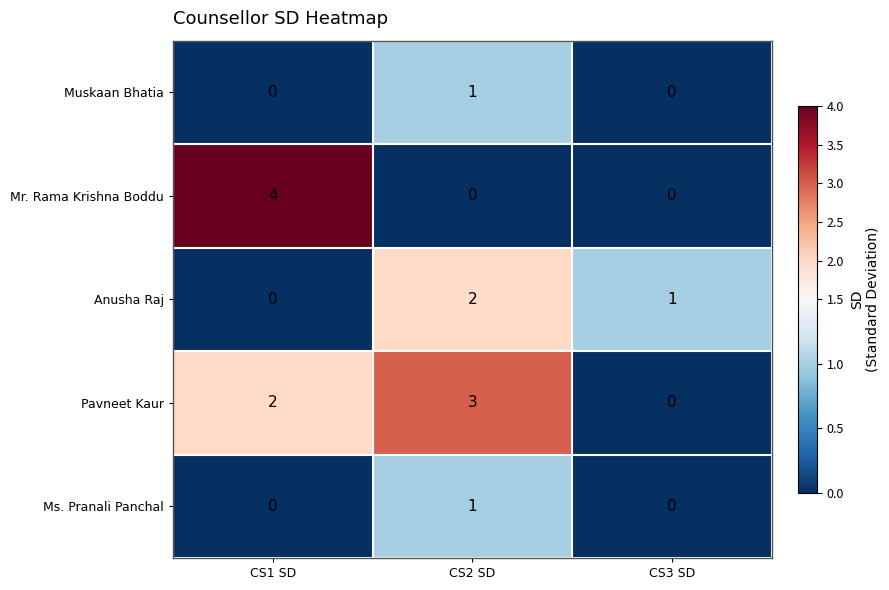

Which series has the largest total across all categories?

Pavneet Kaur